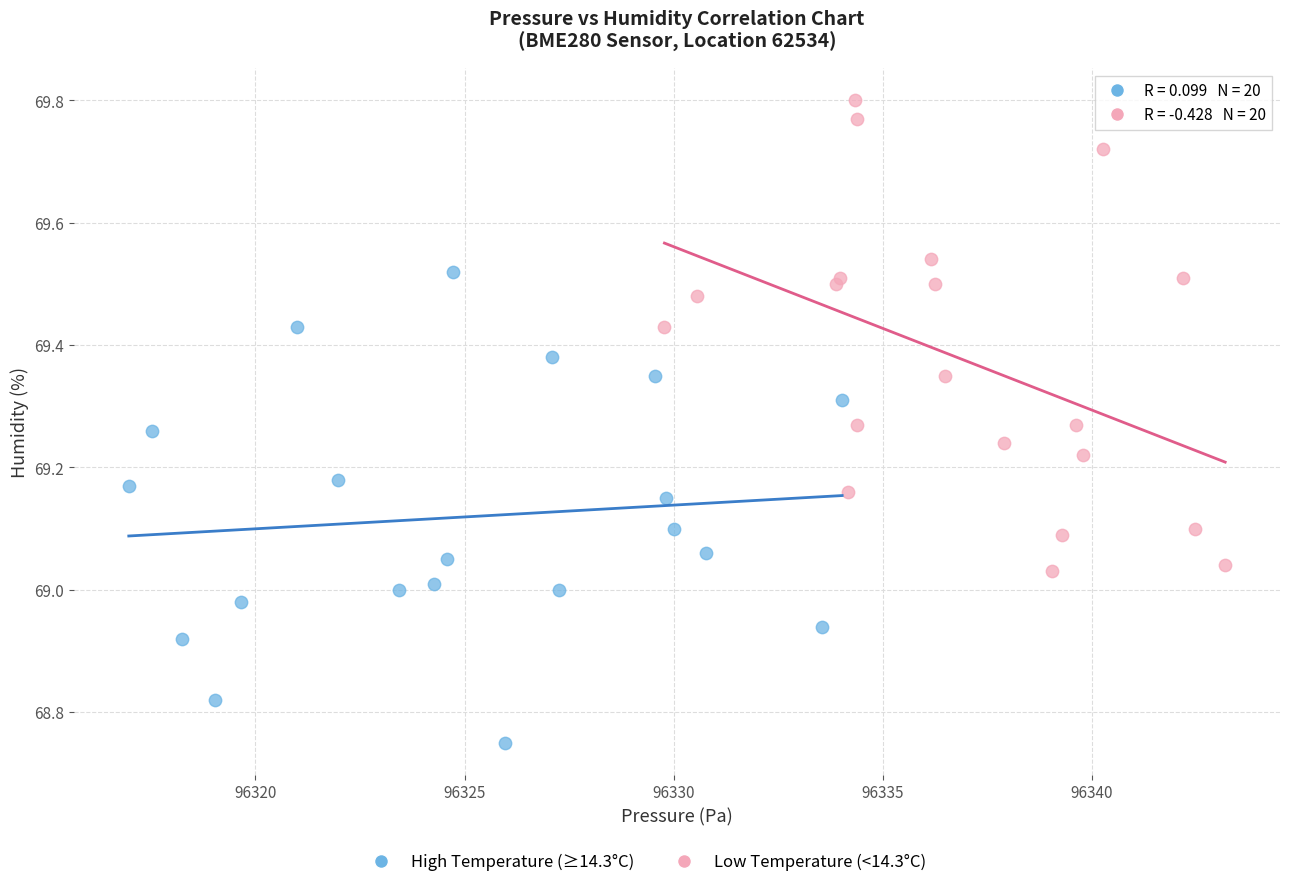

Which series reaches the minimum Y coordinate?

High Temperature (≥14.3°C)